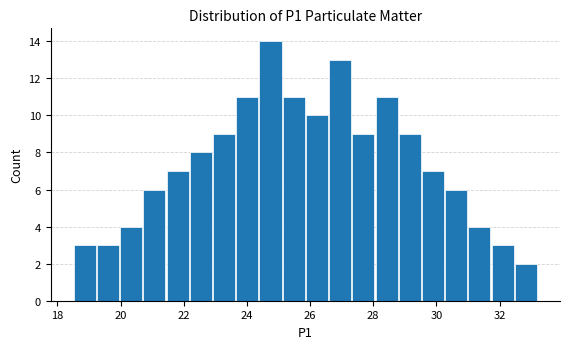

Around what value on the x-axis is the tallest bar? Give the approximate position of its centre, as read against the axis.

24.8